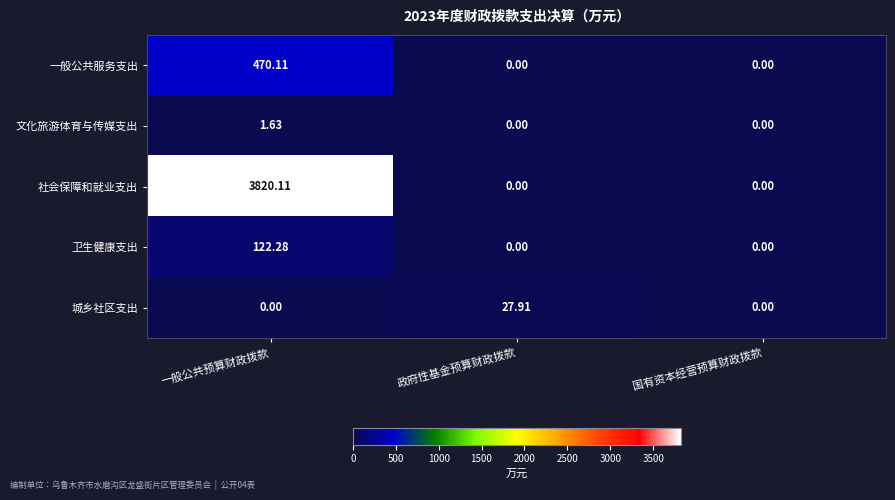

Rank the series by their maximum value, from highest to lowest.

社会保障和就业支出, 一般公共服务支出, 卫生健康支出, 城乡社区支出, 文化旅游体育与传媒支出